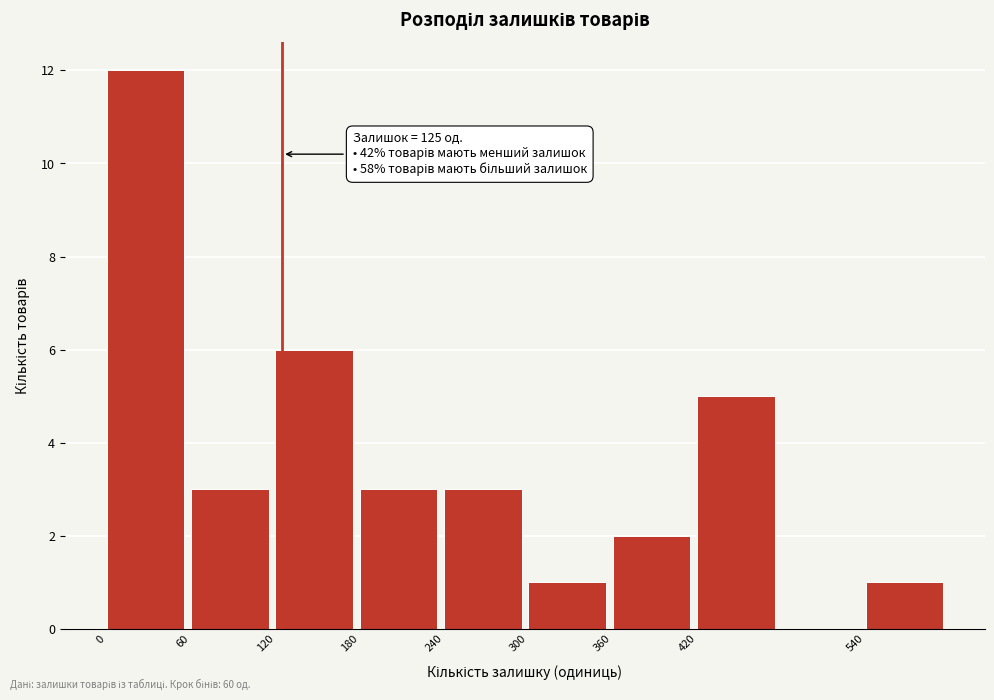

Which range on the x-axis has the tallest bar?

0 to 60